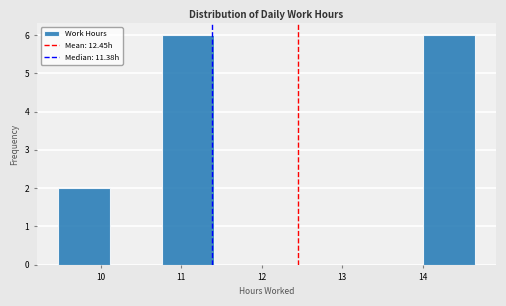

Reading left to right, transcribe this chart: for each bar, give the range it covers on the x-axis and its height. Neither the bar edges nor the heights are printed on the chart, so give them approximately, as read against the axes.

9.5 to 10.1: 2
10.1 to 10.8: 0
10.8 to 11.4: 6
11.4 to 12.1: 0
12.1 to 12.7: 0
12.7 to 13.4: 0
13.4 to 14.0: 0
14.0 to 14.7: 6